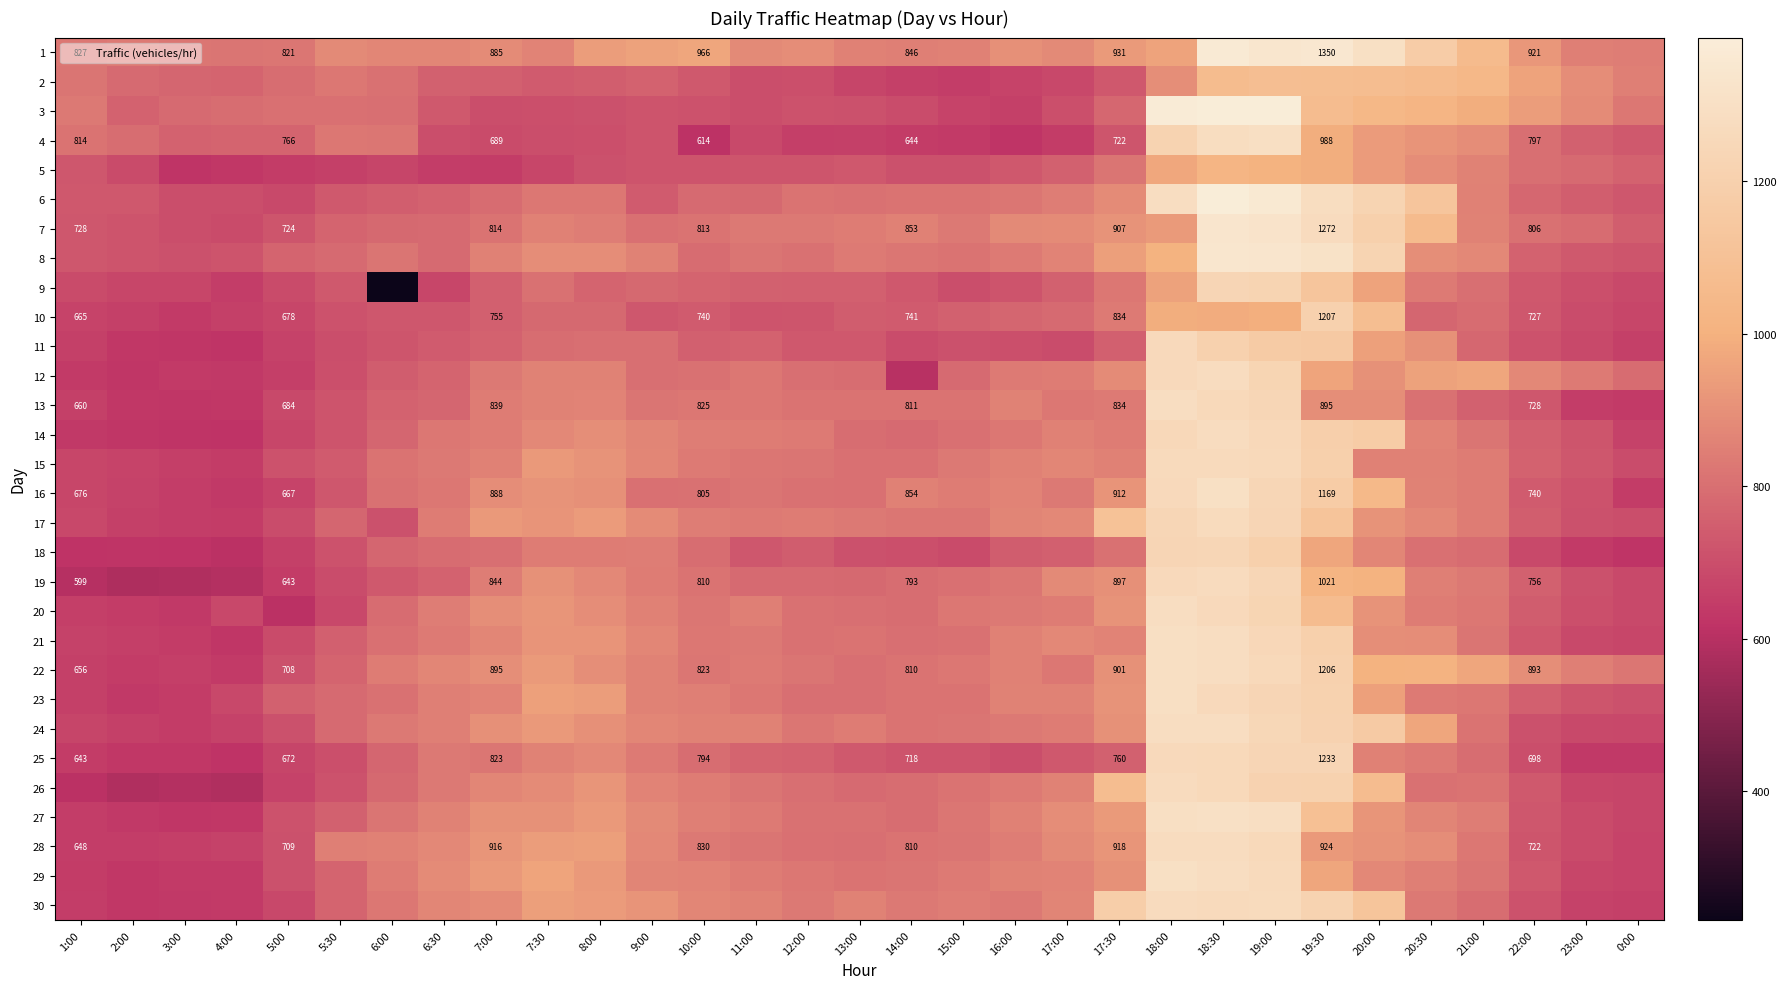

What is the difference between the maximum and second lowest values in the 3 series?

721.3